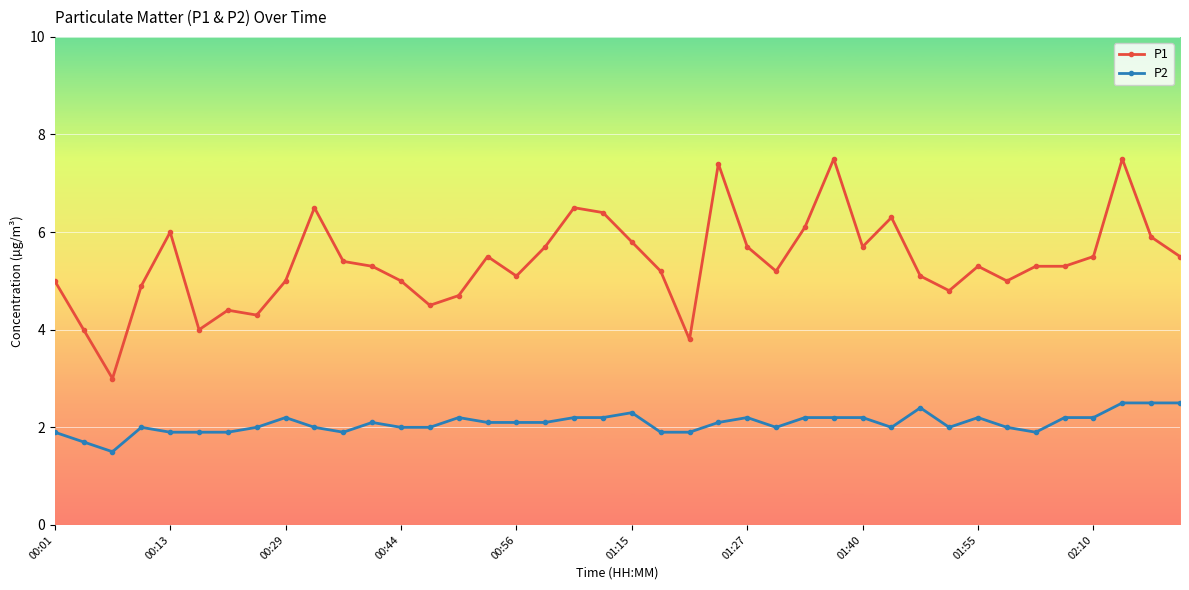

Reading left to right, what are all the values shown in this chart?

P1: 5.0	4.0	3.0	4.9	6.0	4.0	4.4	4.3	5.0	6.5	5.4	5.3	5.0	4.5	4.7	5.5	5.1	5.7	6.5	6.4	5.8	5.2	3.8	7.4	5.7	5.2	6.1	7.5	5.7	6.3	5.1	4.8	5.3	5.0	5.3	5.3	5.5	7.5	5.9	5.5
P2: 1.9	1.7	1.5	2.0	1.9	1.9	1.9	2.0	2.2	2.0	1.9	2.1	2.0	2.0	2.2	2.1	2.1	2.1	2.2	2.2	2.3	1.9	1.9	2.1	2.2	2.0	2.2	2.2	2.2	2.0	2.4	2.0	2.2	2.0	1.9	2.2	2.2	2.5	2.5	2.5